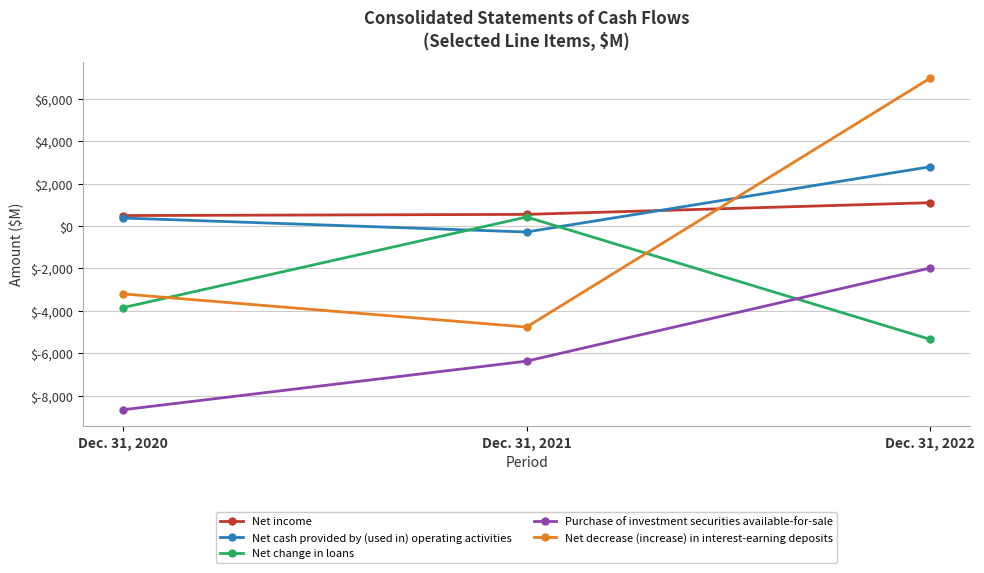

What is the value of the Net decrease (increase) in interest-earning deposits point at the 1st from the left?

-3204